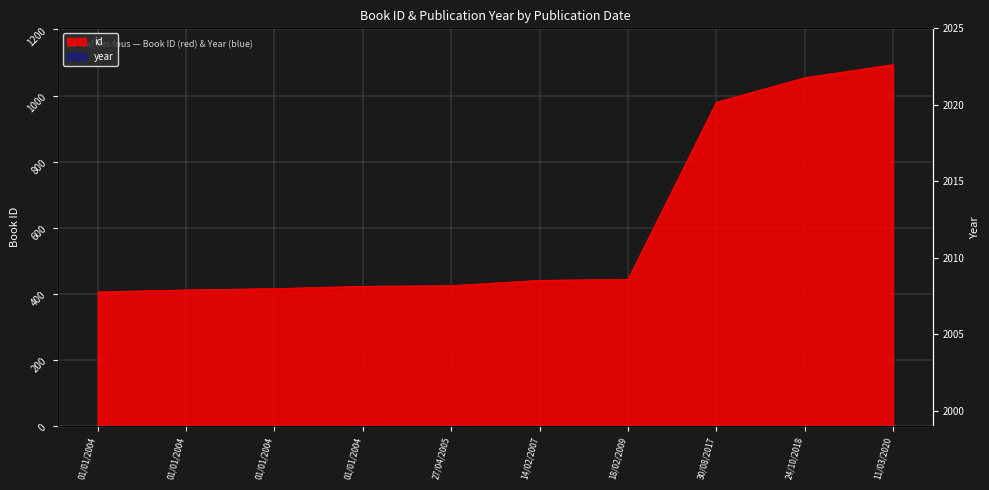

Which series has the largest total across all categories?

year